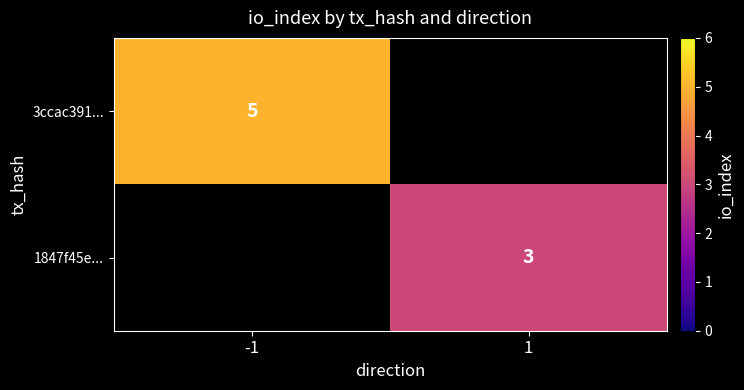

True or false: 3ccac391... has a value of 7 at -1.

False